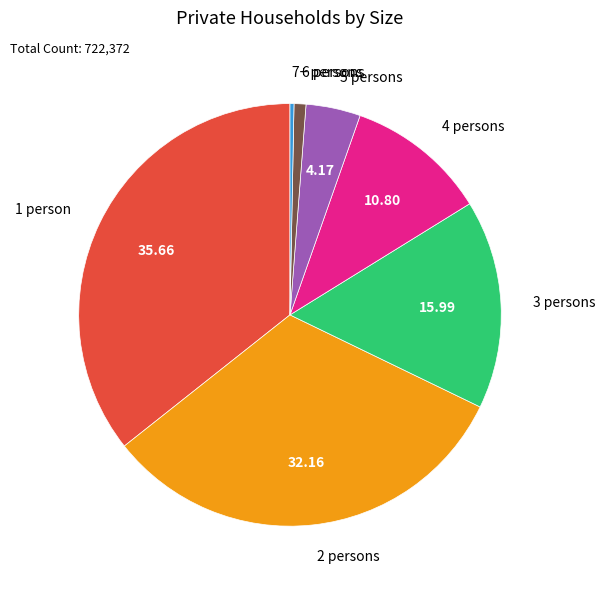

Combined, do 5 persons and 3 persons account for over 50%?

No